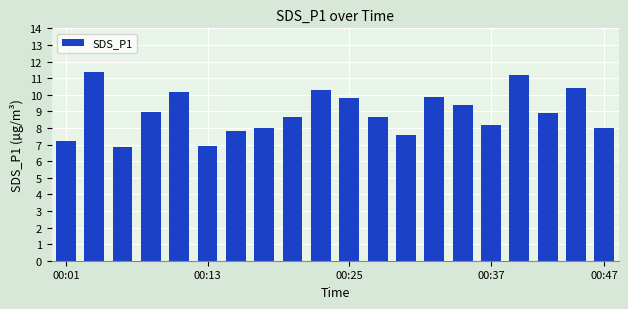

What is the minimum value shown in the chart?

6.9